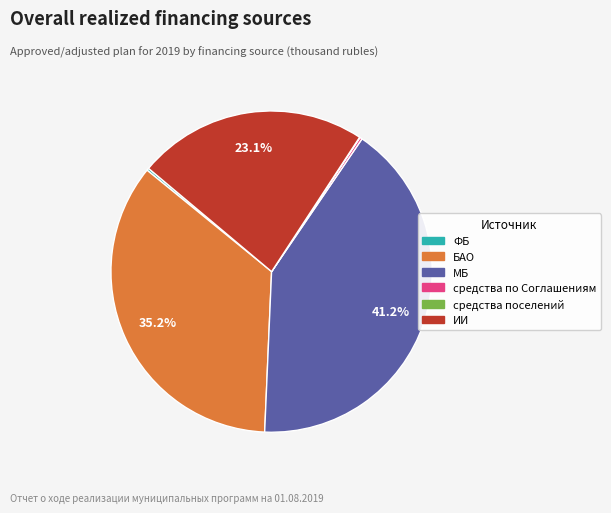

Between МБ and ИИ, which is larger?

МБ